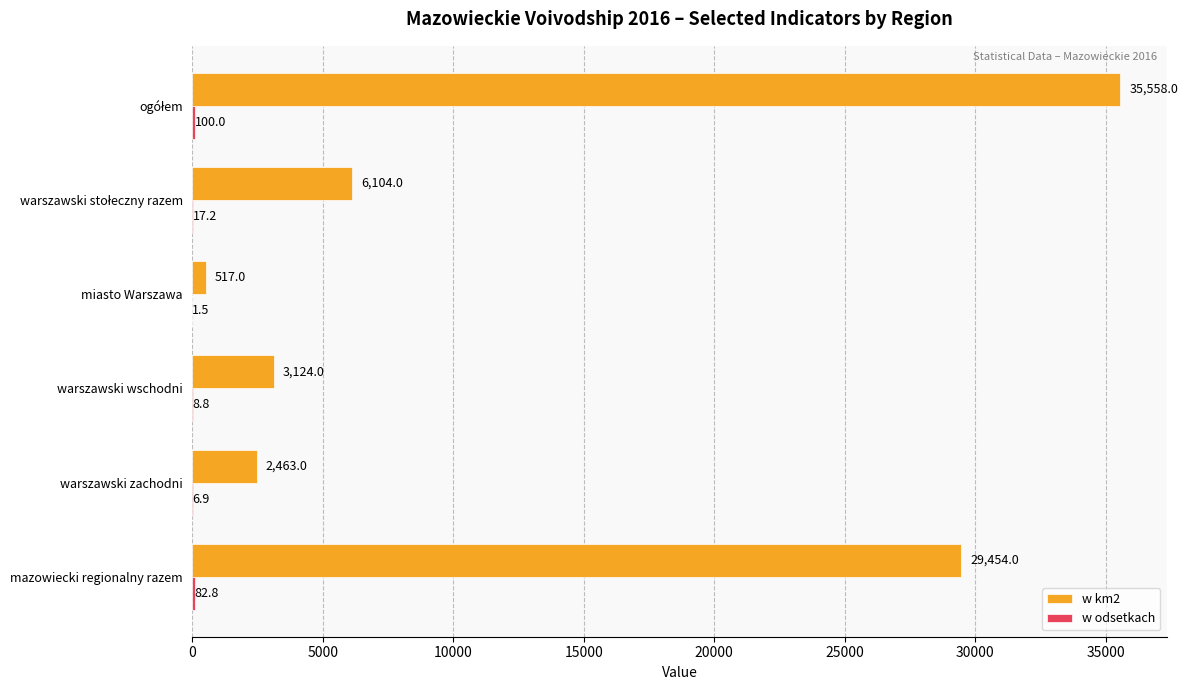

The w km2 series shows 52452.6 at mazowiecki regionalny razem. True or false?

False